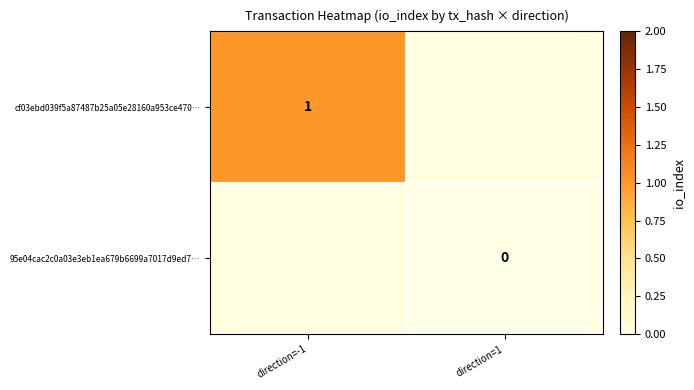

True or false: cf03ebd039f5a87487b25a05e28160a953ce470… has a value of 0 at direction=-1.

False